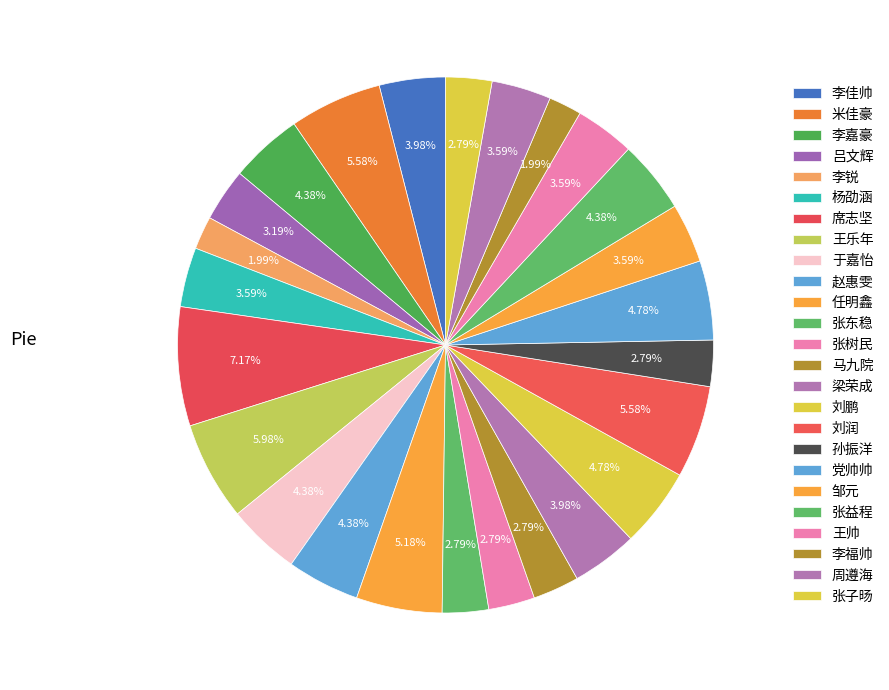

How many slices are in this pie chart?

25